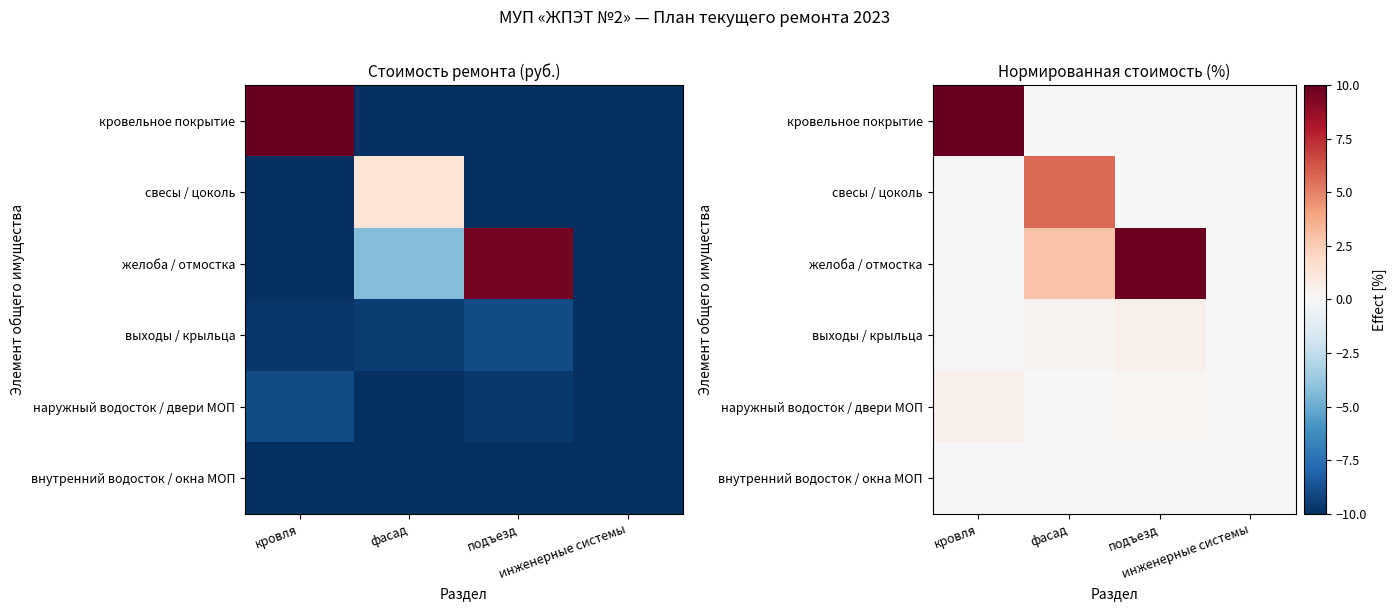

Count the свесы / цоколь values in the range 0 to 5.

3